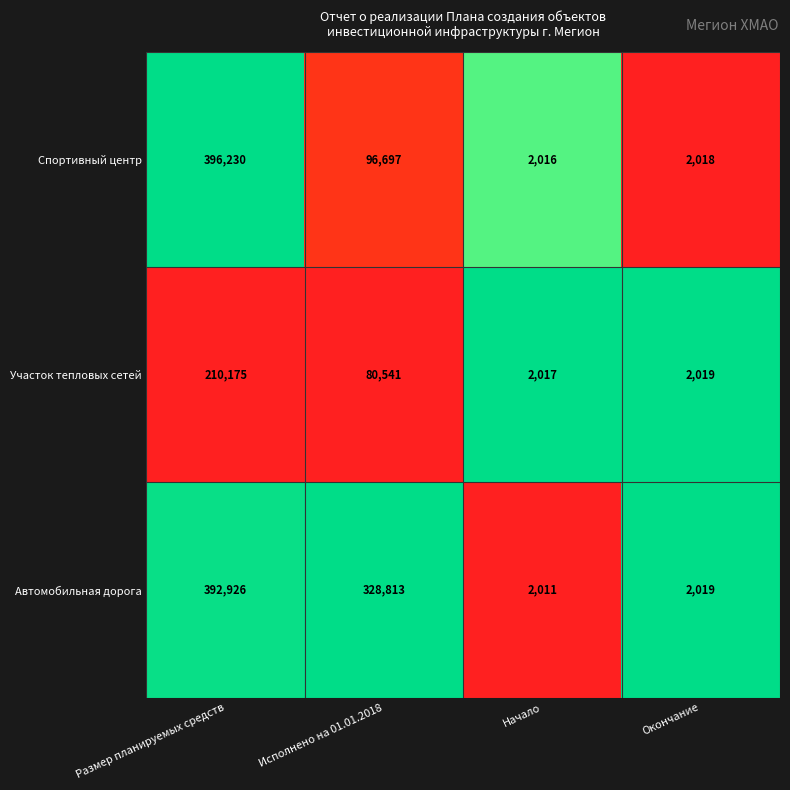

List the series in order of their peak value, lowest first.

Участок тепловых сетей, Автомобильная дорога, Спортивный центр